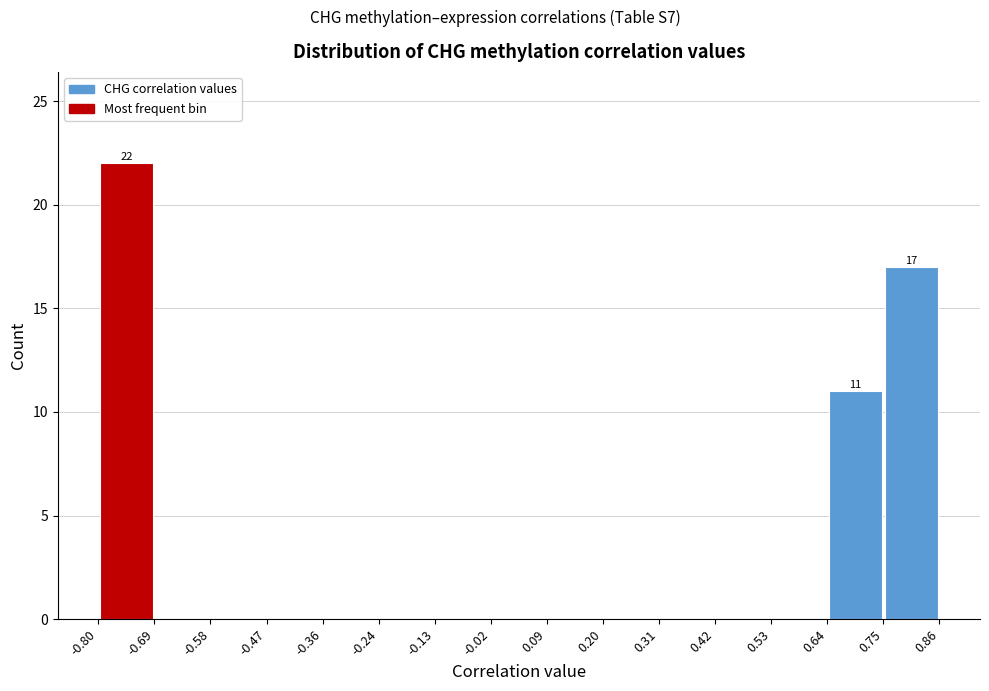

Which range on the x-axis has the tallest bar?

-0.80 to -0.69